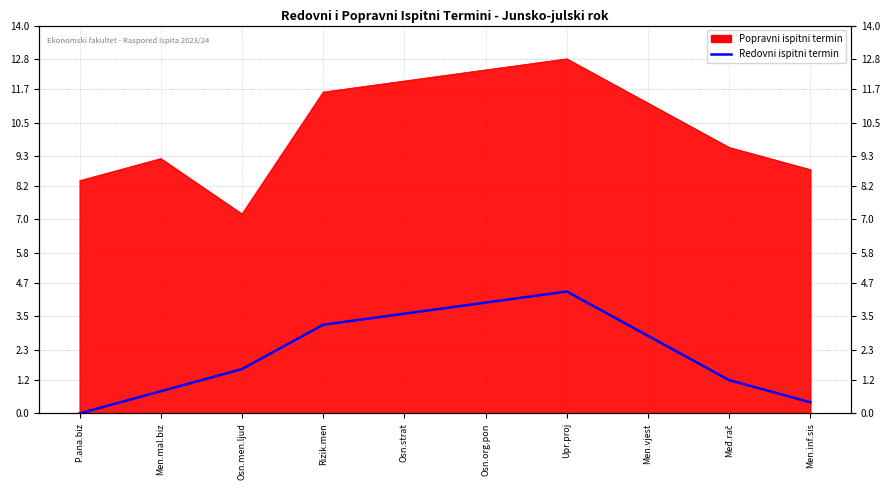

What is the change in value from Osn.men.ljud to Men.inf.sis?

-1.2